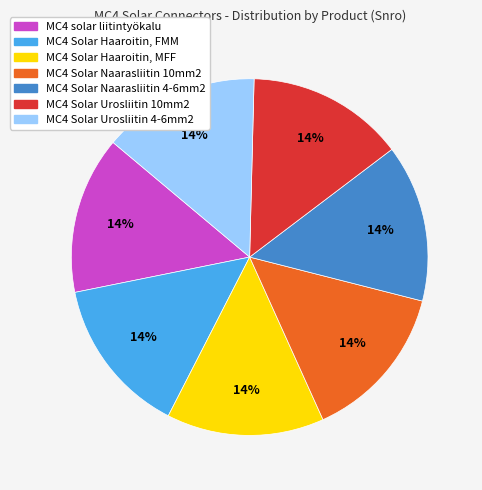

To the nearest percent, what is the average slice percentage?

14%